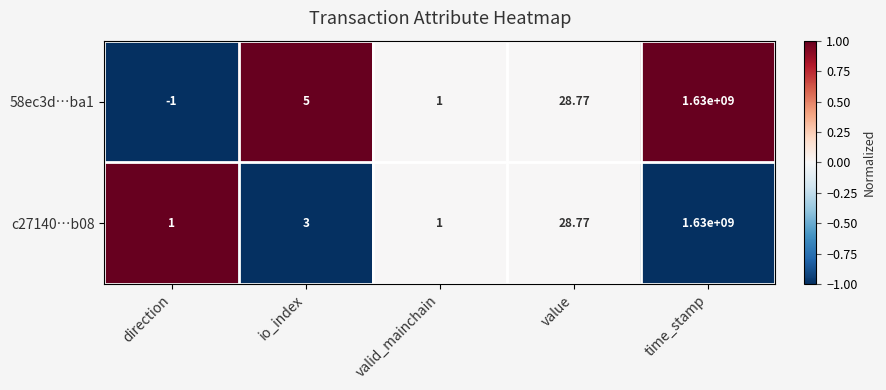

Which category has the highest value in the c27140…b08 series?

time_stamp